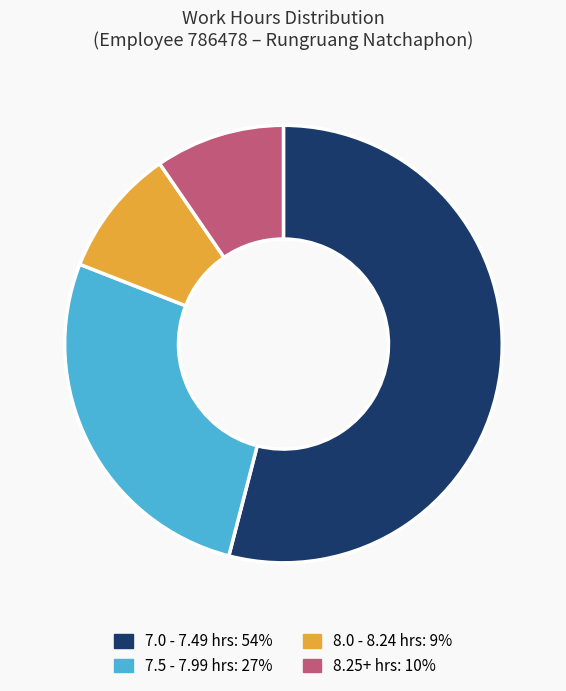

Is there a majority slice in this chart?

Yes